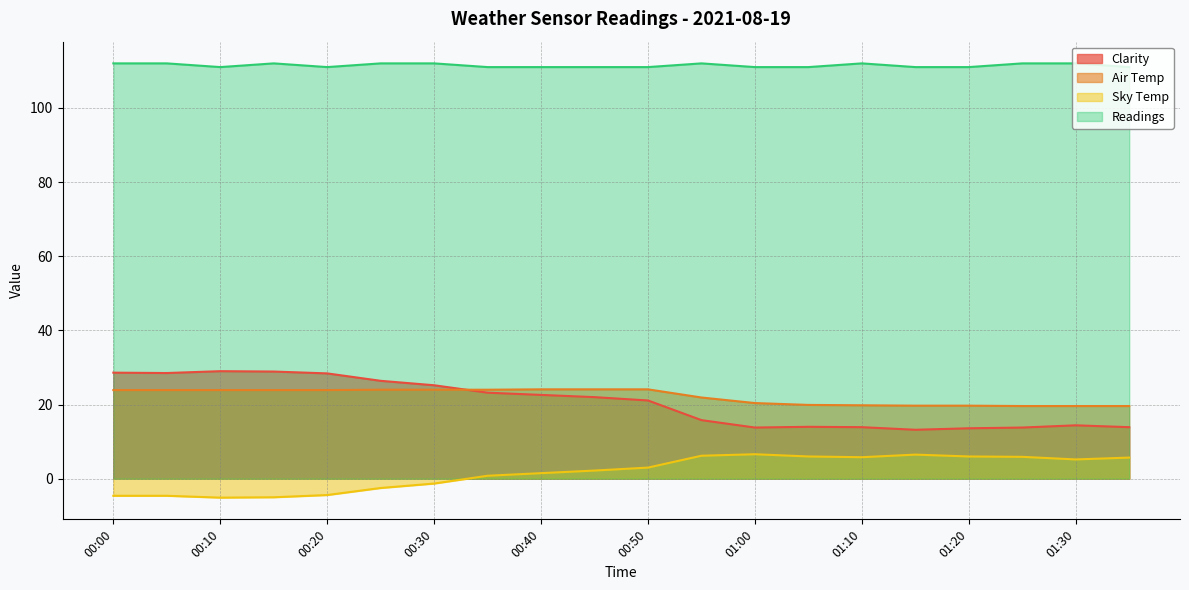

List the series in order of their peak value, highest first.

Readings, Clarity, Air Temp, Sky Temp